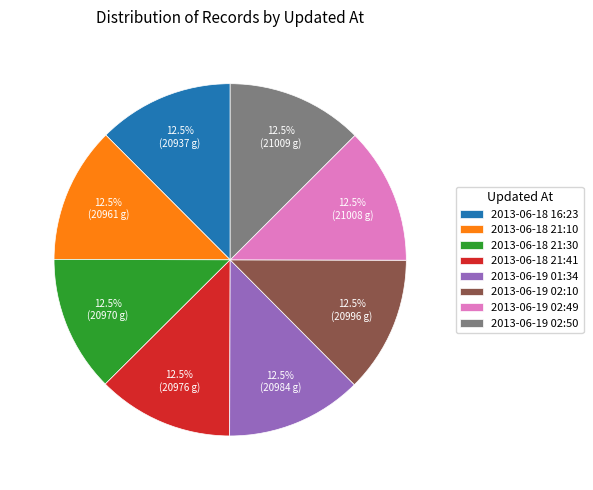

Approximately how many times larger is the value at 2013-06-19 02:50 compared to 2013-06-18 21:10?

1.0